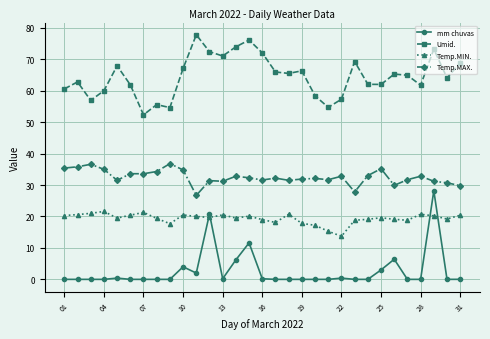

How many categories are shown in the chart?

31